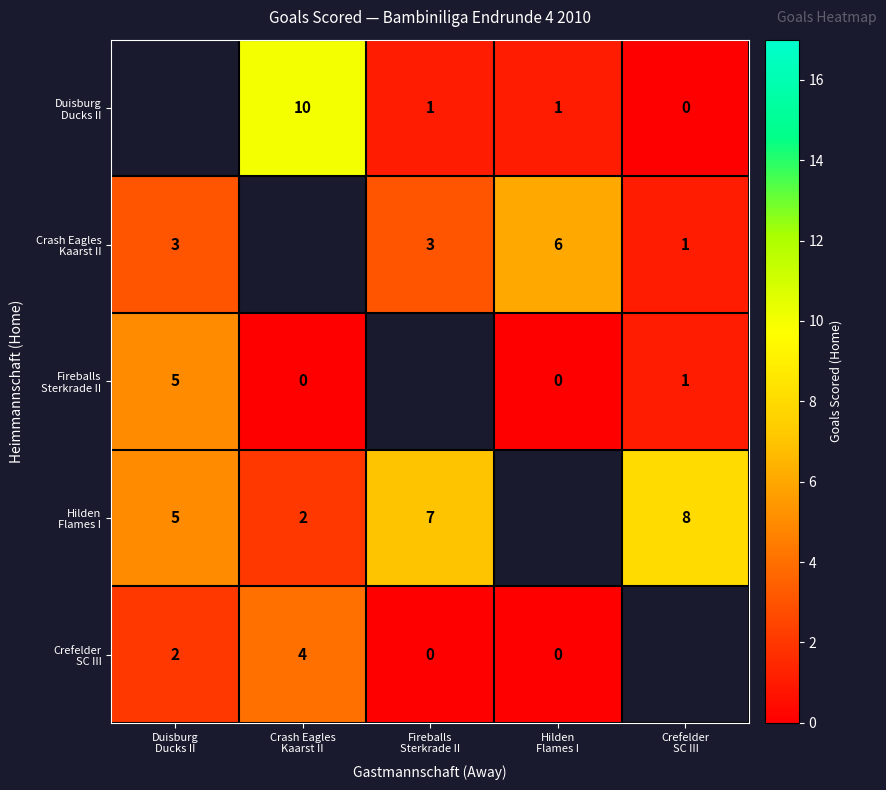

What is the maximum value for Hilden Flames I?

8.0